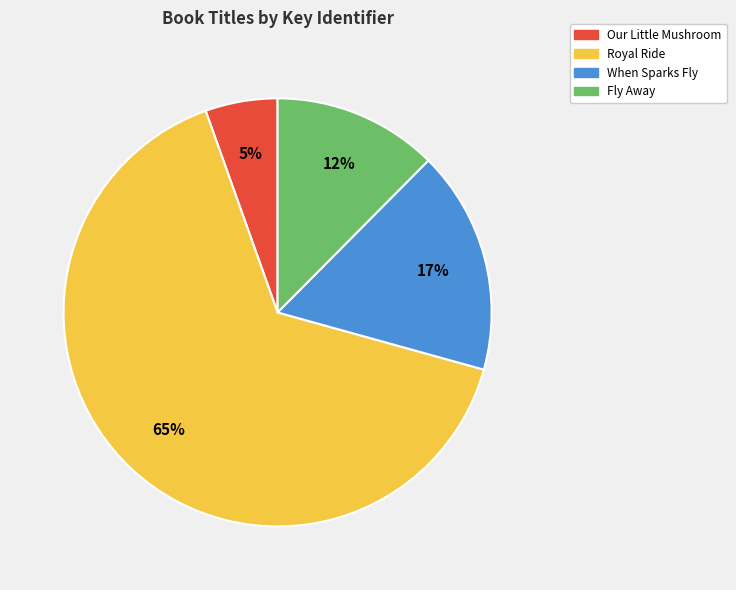

Combined, do Royal Ride and When Sparks Fly account for over 50%?

Yes